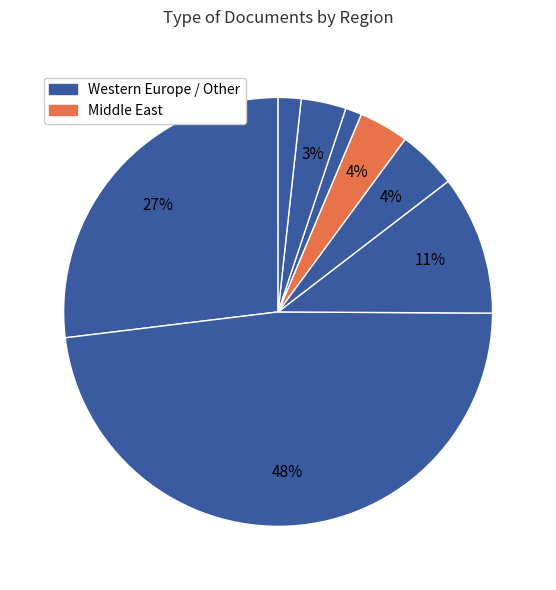

How many slices are in this pie chart?

8